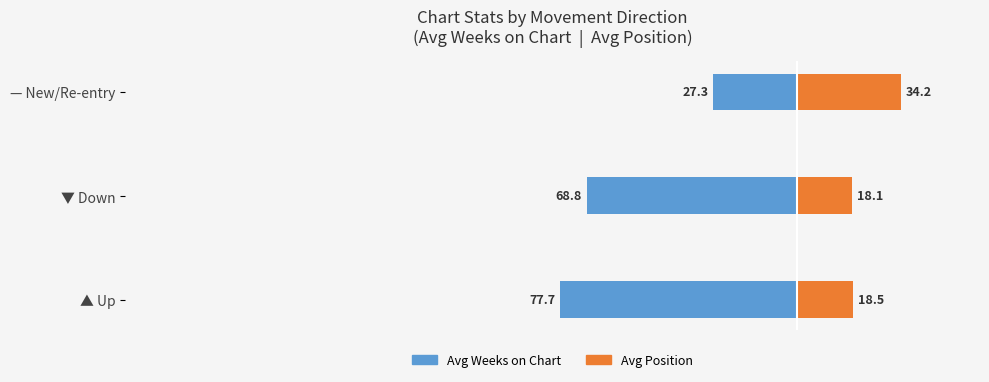

At — New/Re-entry, list the series in order from largest to smallest.

Avg Position, Avg Weeks on Chart